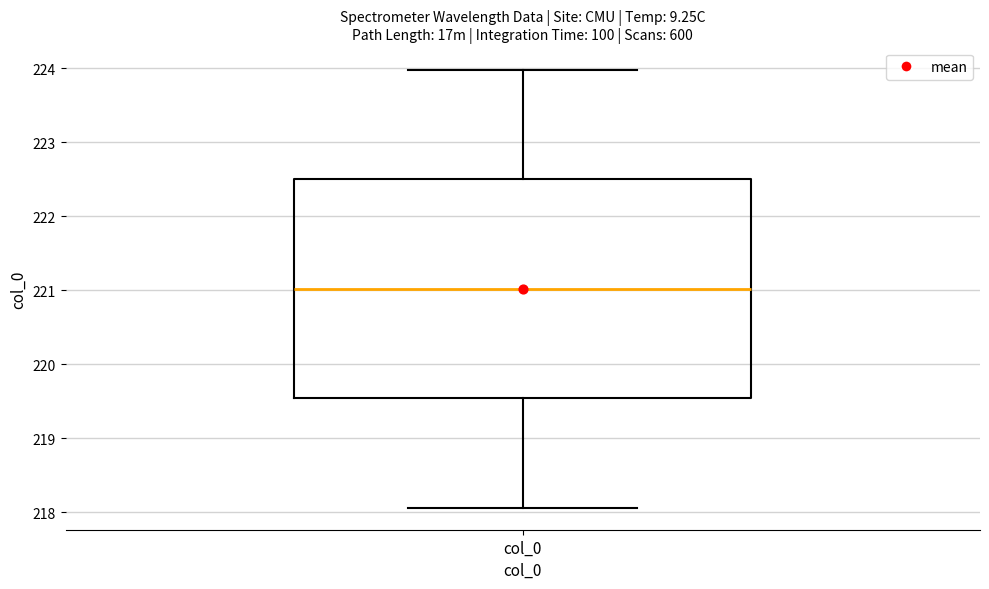

Where is the upper edge of the box for col_0 on the y-axis? The values are not printed on the chart, so give them approximately, as read against the axis.

222.5